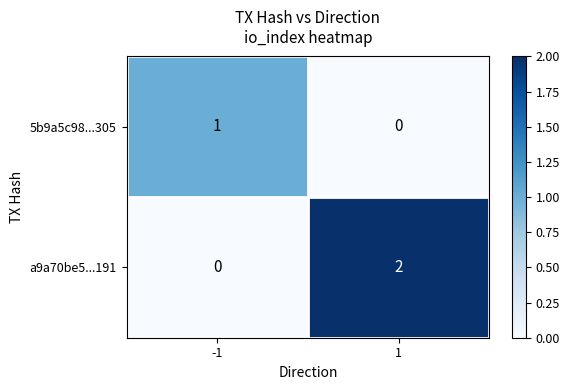

How many positive values does the a9a70be5...191 series have?

1